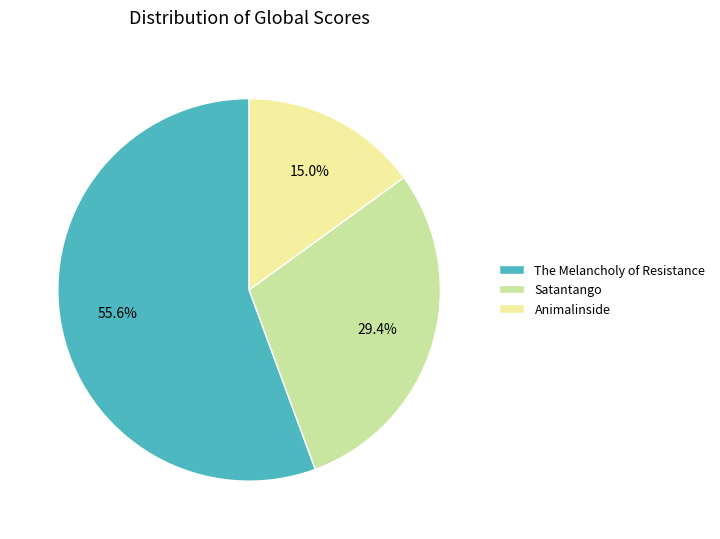

To the nearest percent, what is the combined percentage of Satantango and The Melancholy of Resistance?

85%